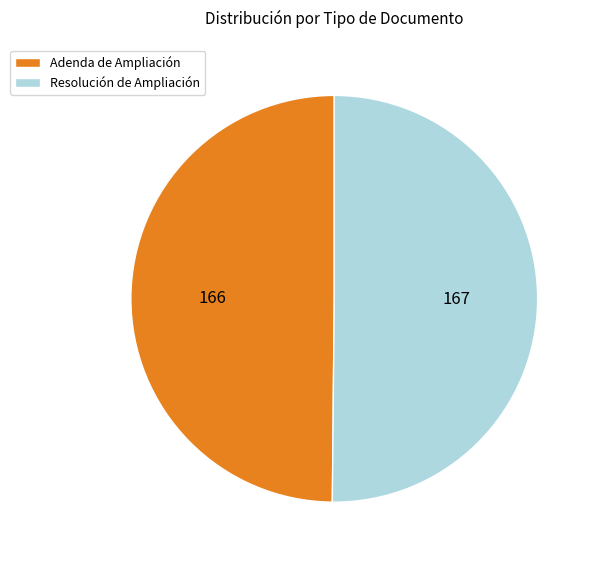

The Adenda de Ampliación slice represents 65% of the pie. True or false?

False